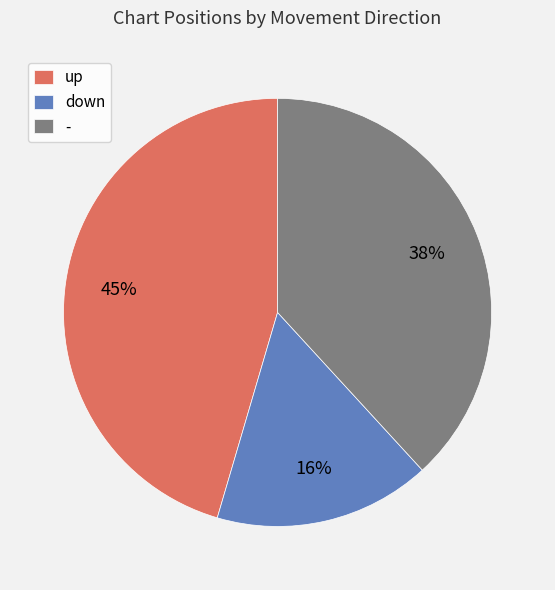

How many slices are in this pie chart?

3